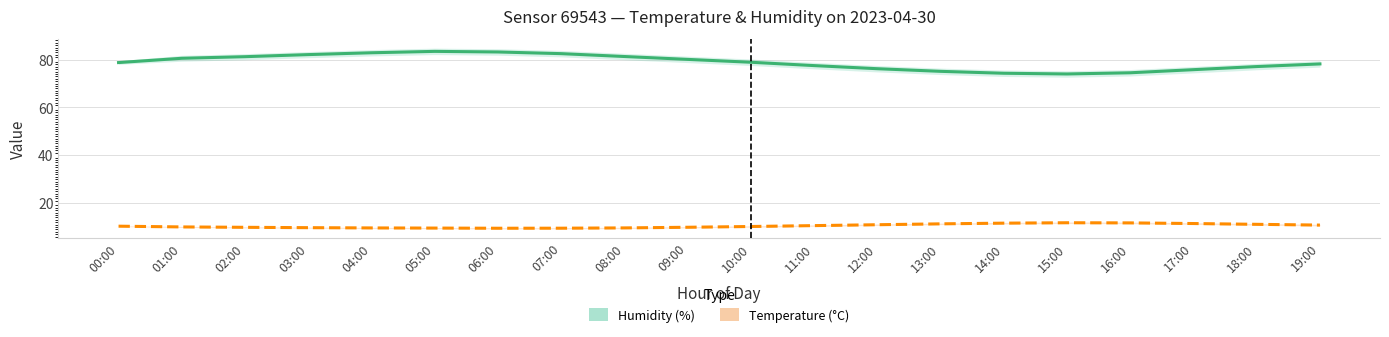

What is the difference between the maximum and minimum values in the Temperature (°C) series?

2.3